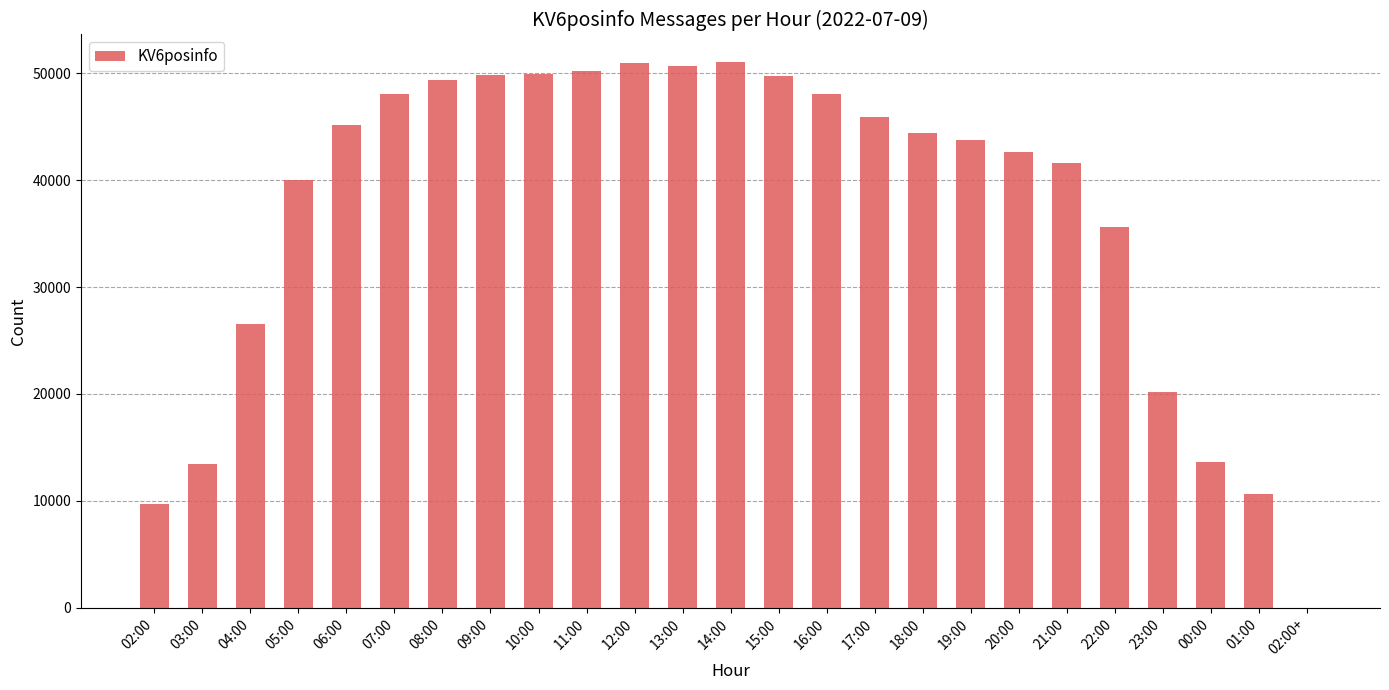

What is the sum of all values?

931193